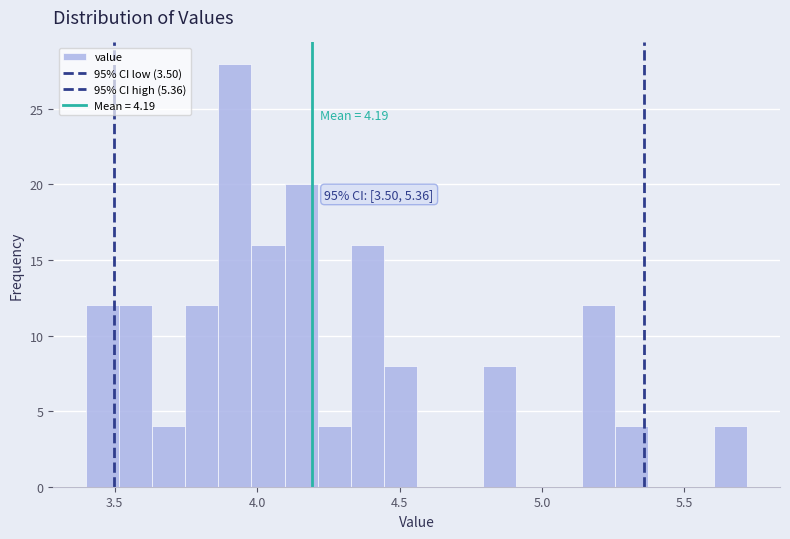

Read against the x-axis, roughly where is the centre of the tallest bar?

3.90